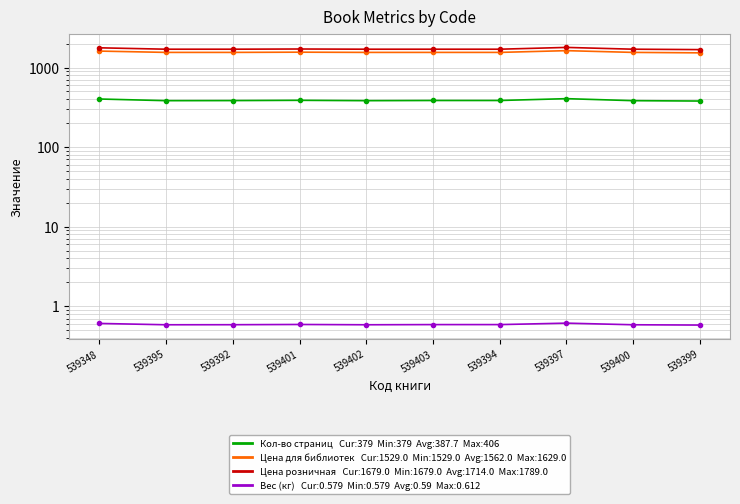

What is the difference between the second highest and minimum values in the Цена розничная series?

90.0